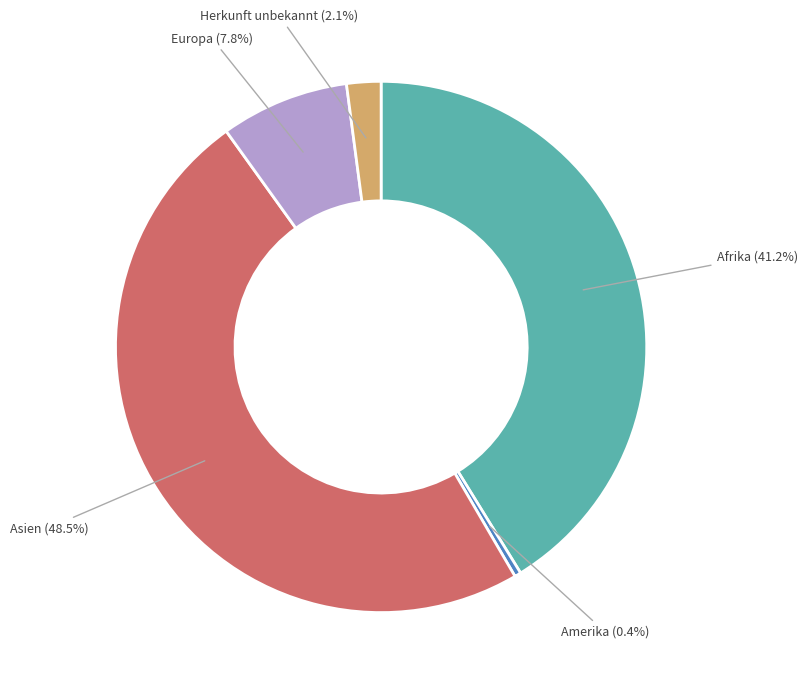

Does Amerika represent more than half of the total?

No